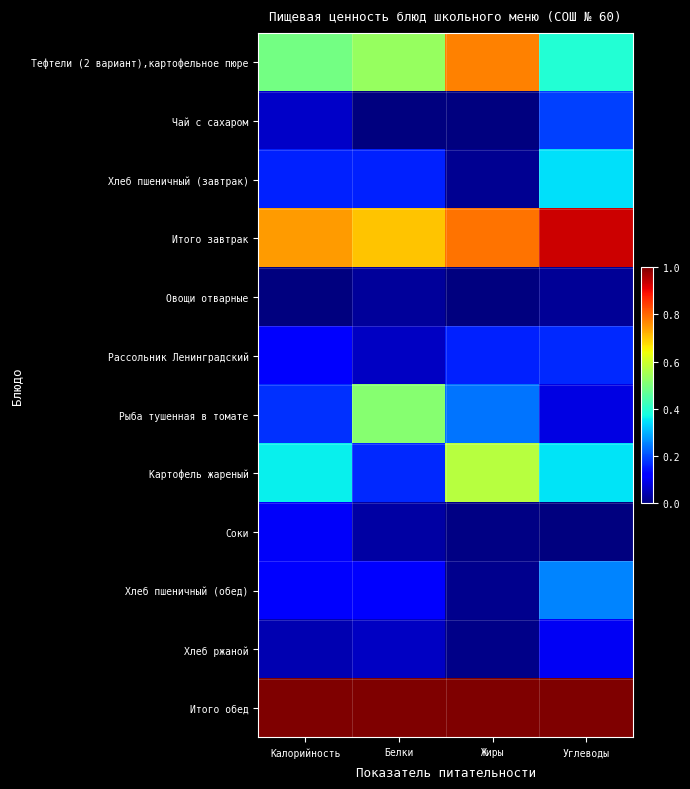

How many distinct data groups are displayed?

12